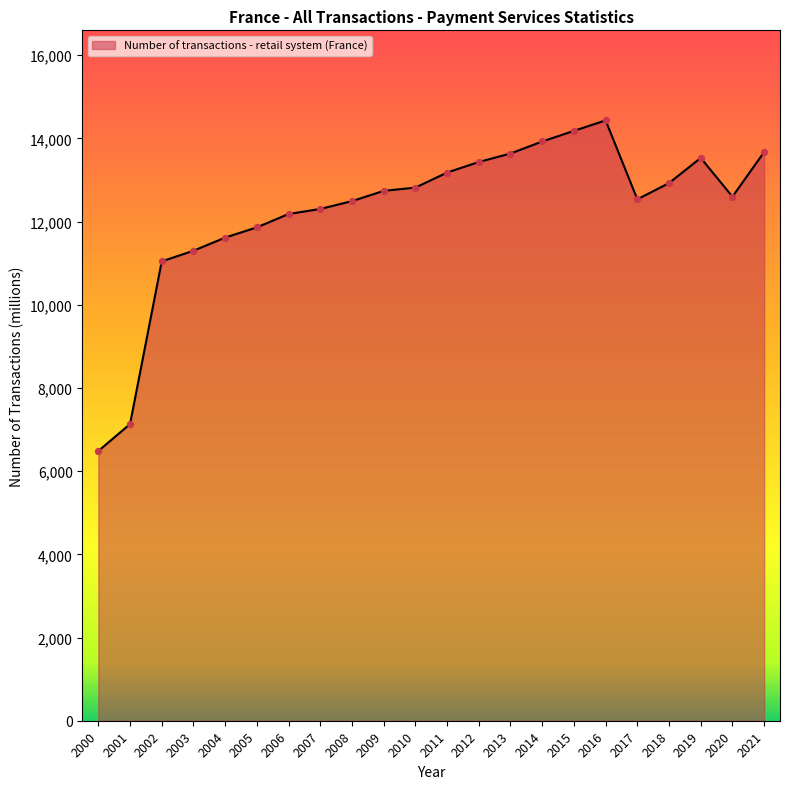

Approximately how many times larger is the value at 2017 compared to 2010?

1.0